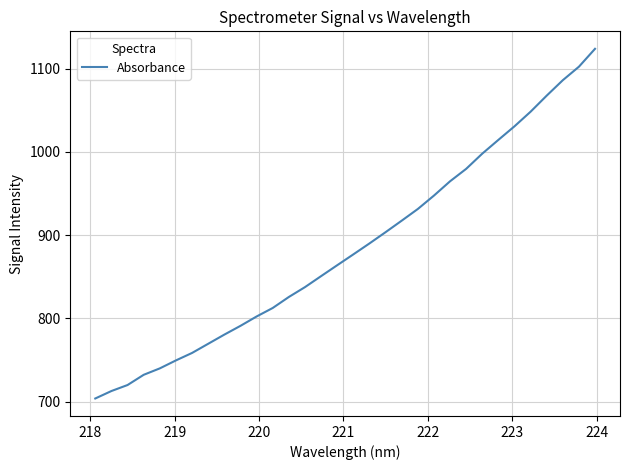

What is the difference between the maximum and minimum values?

419.9